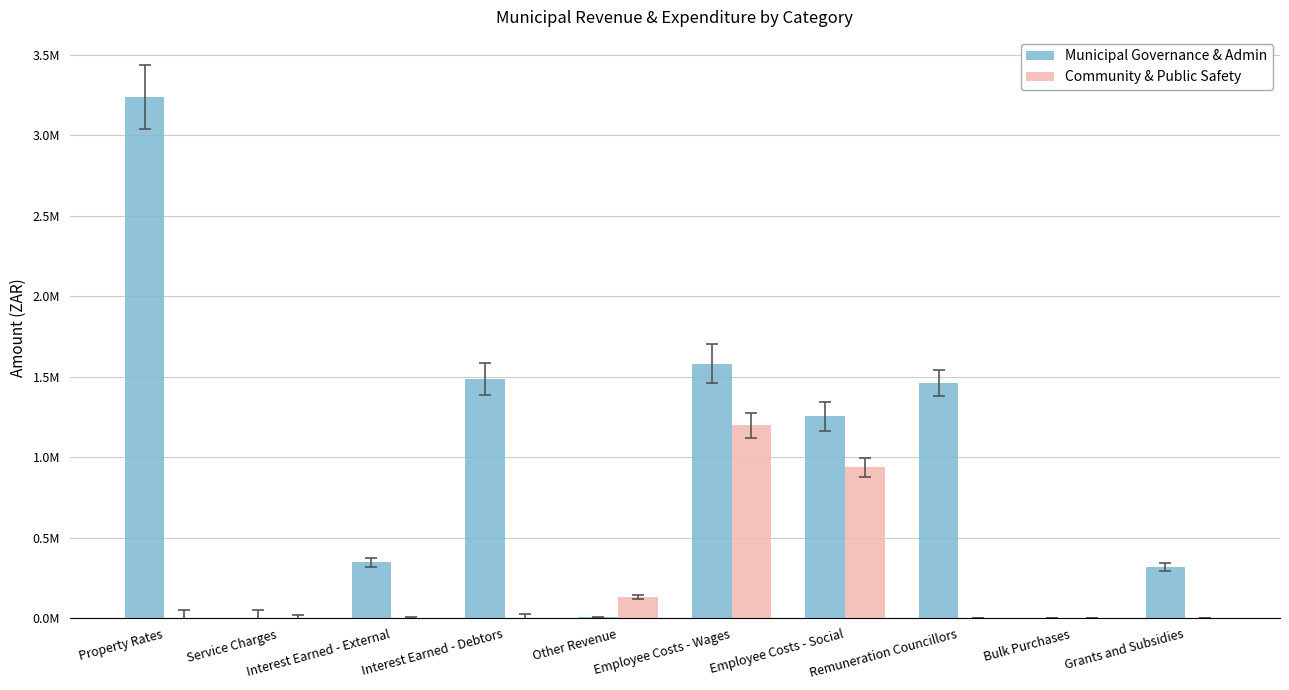

What are all the series names shown in the legend?

Municipal Governance & Admin, Community & Public Safety